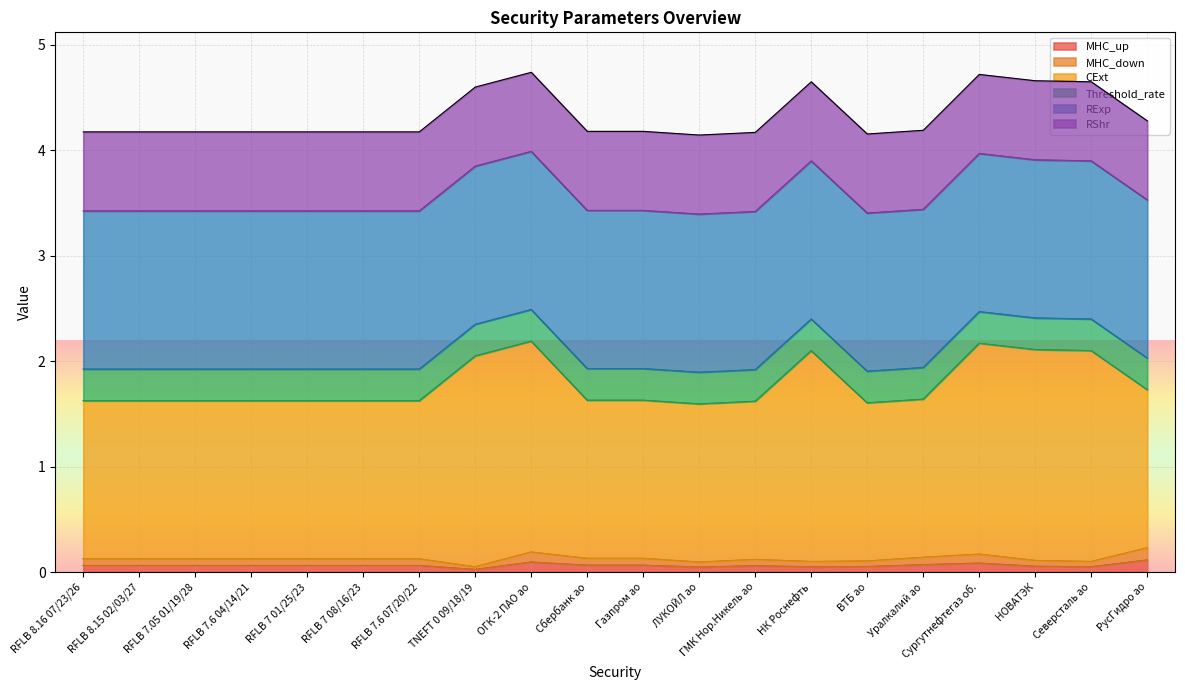

Where is CExt nearest to the value 1?

ЛУКОЙЛ ао